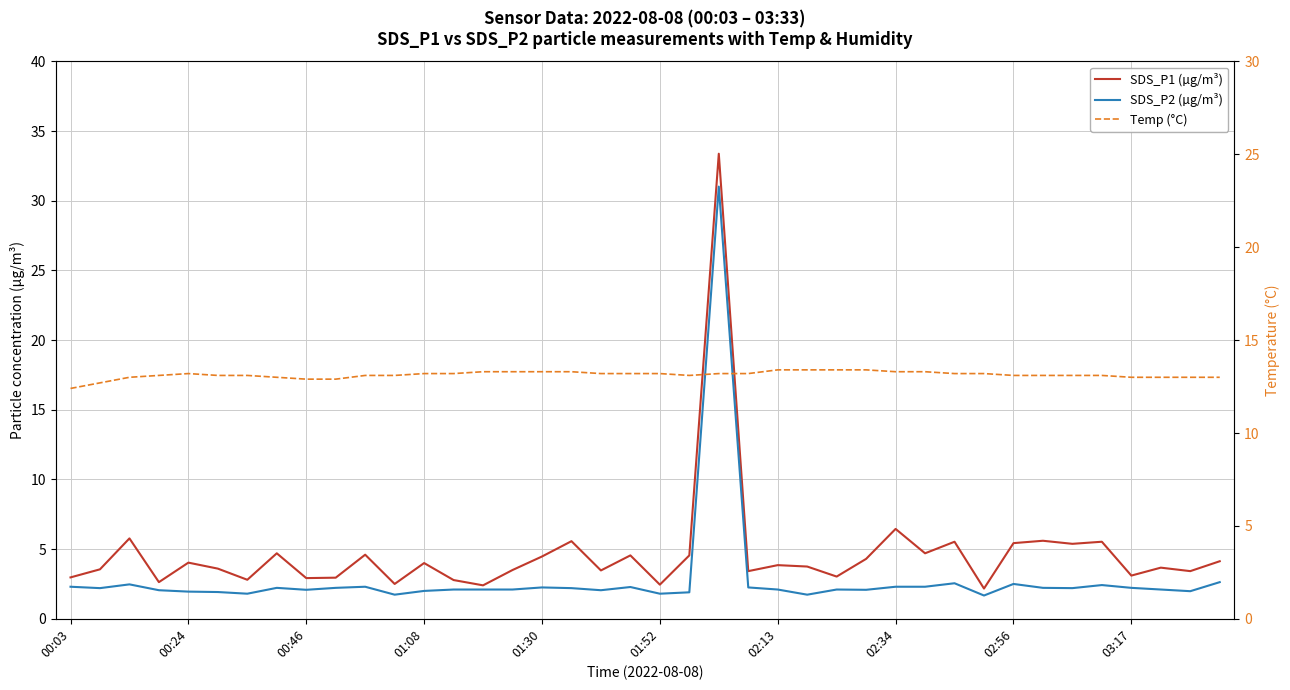

What are all the series names shown in the legend?

SDS_P1 (µg/m³), SDS_P2 (µg/m³), Temp (°C)